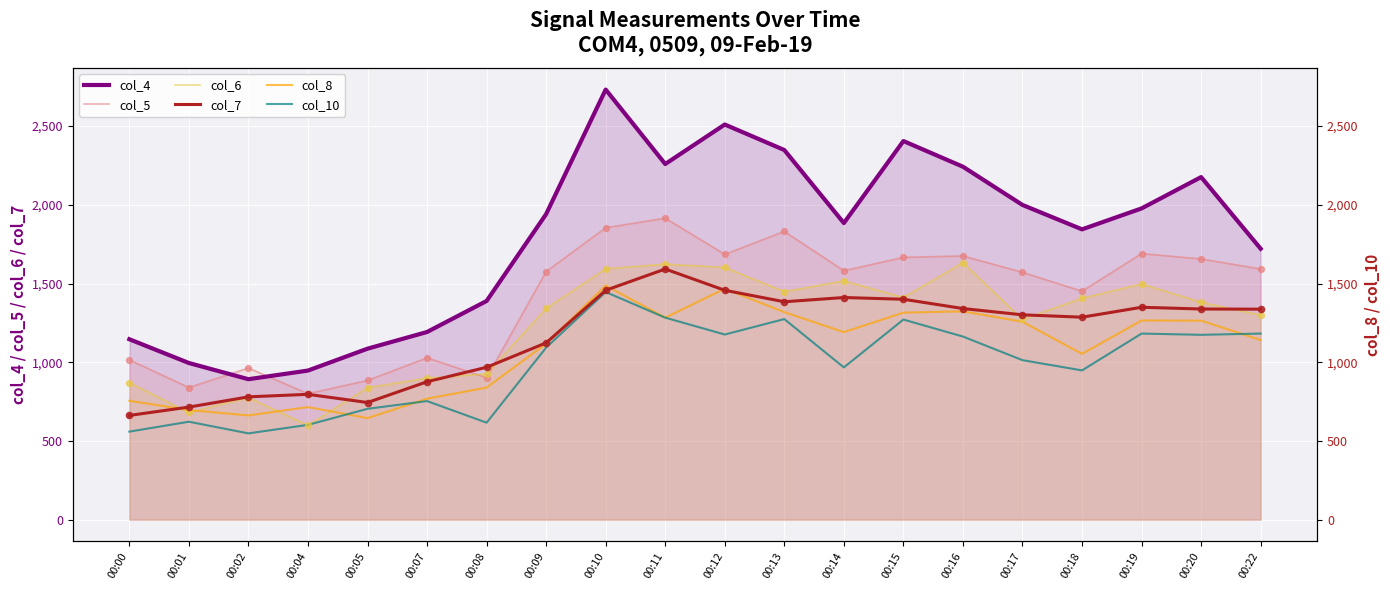

Which series has the largest total across all categories?

col_4